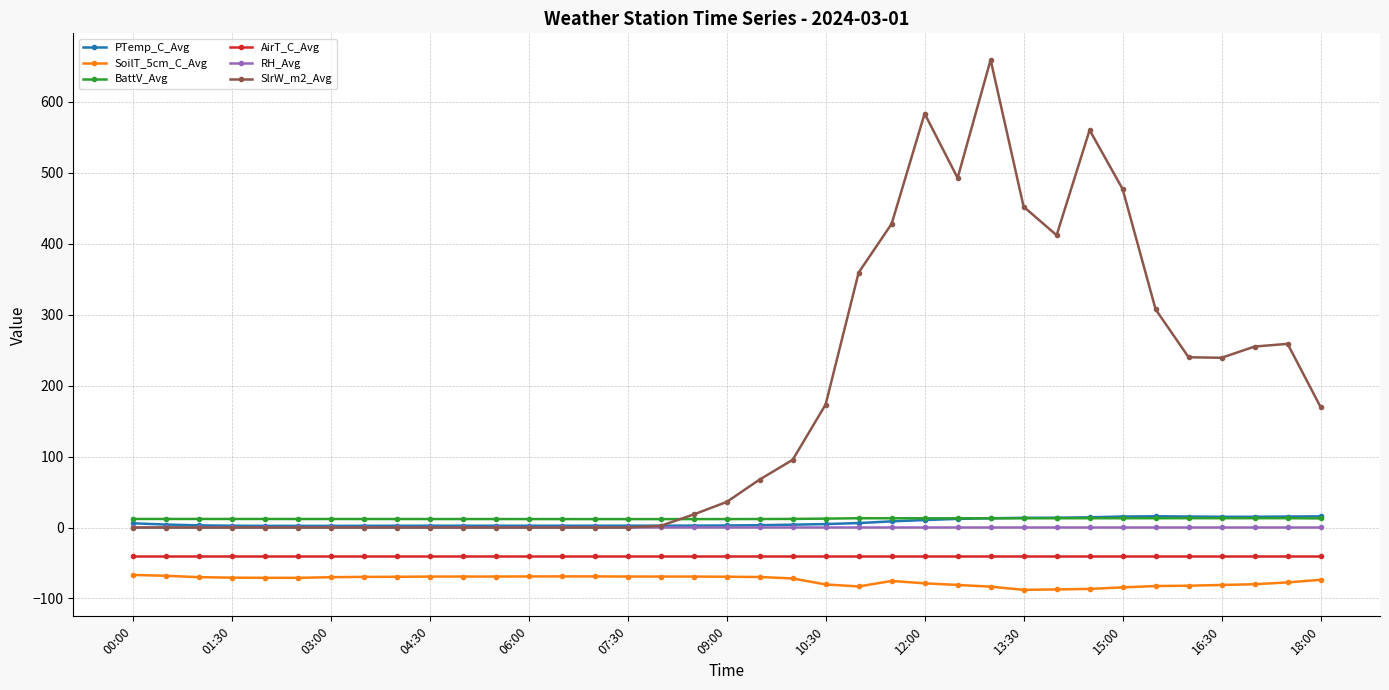

True or false: SlrW_m2_Avg has more than 2 points higher than both neighbors.

True